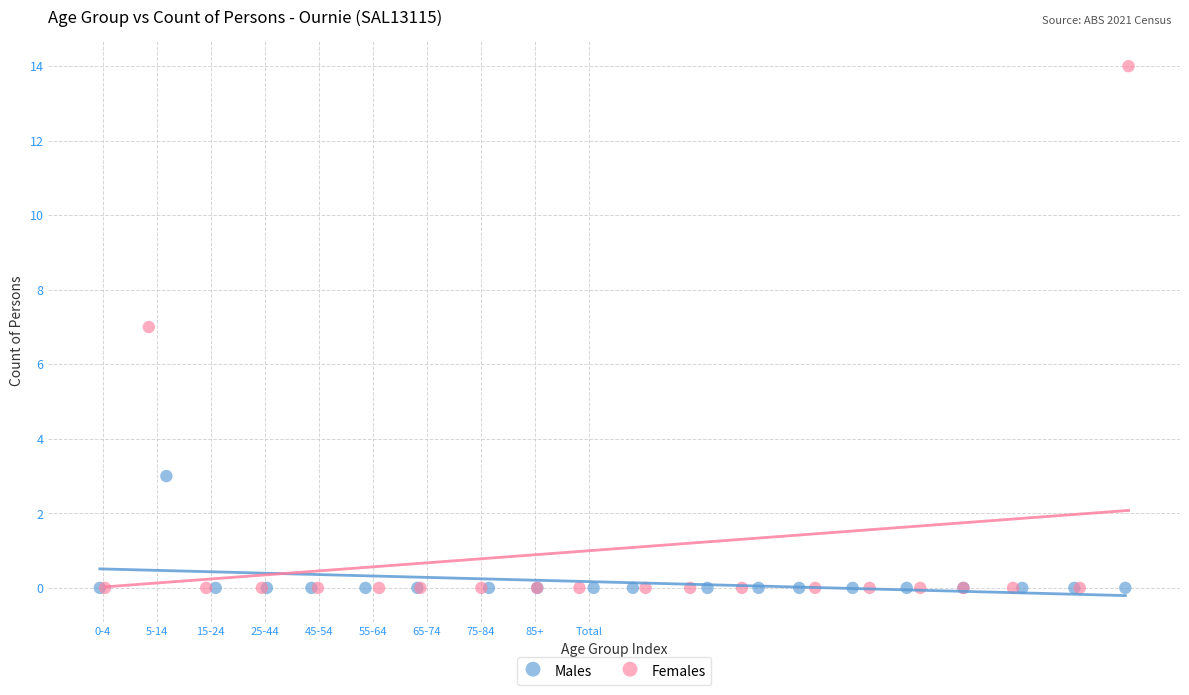

Which series has the widest spread of Y values?

Females